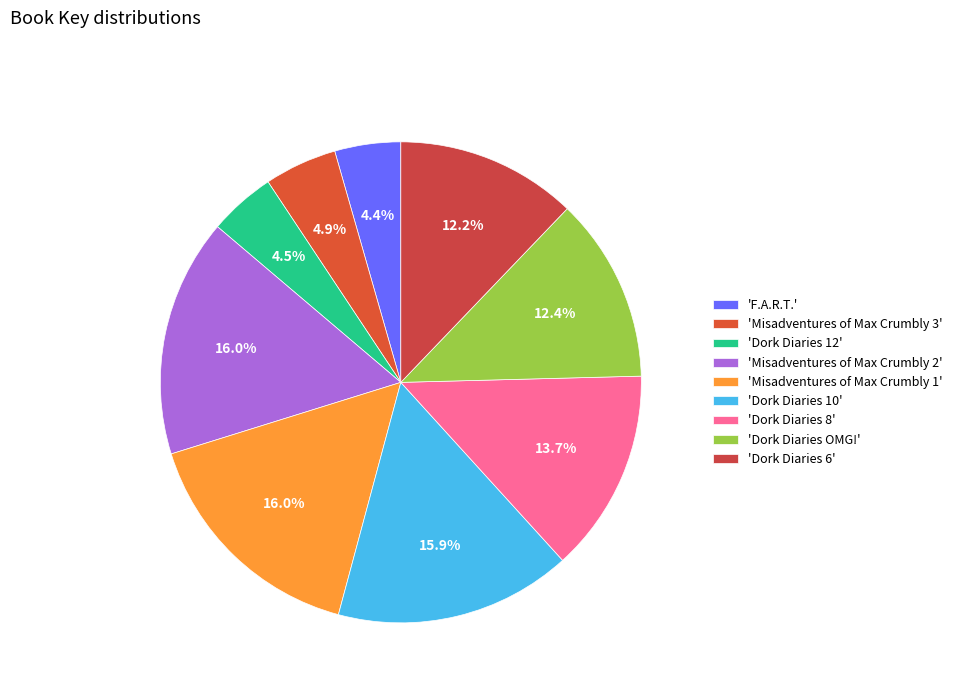

How many segments does this pie chart have?

9